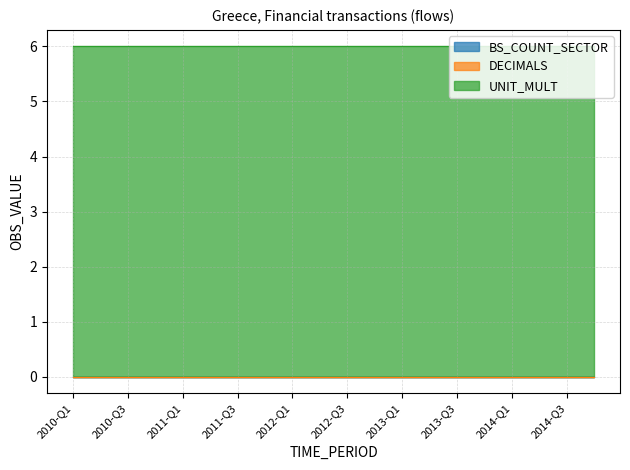

True or false: UNIT_MULT and DECIMALS intersect in this chart.

False